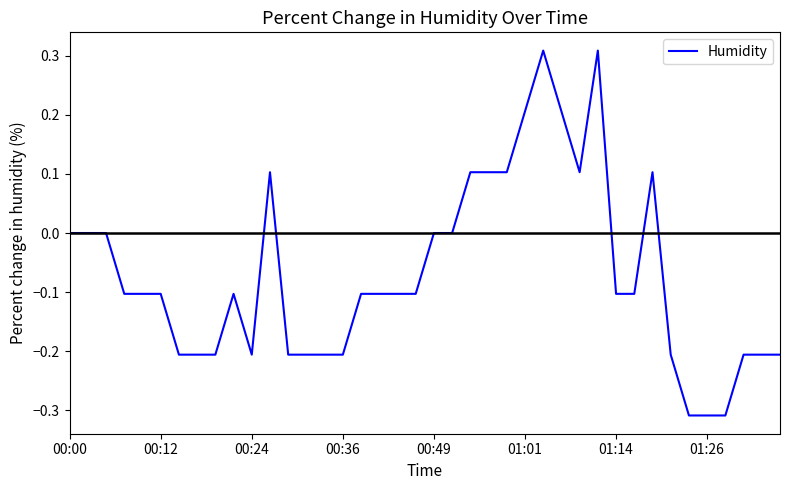

What is the difference between the maximum and minimum values?

0.6